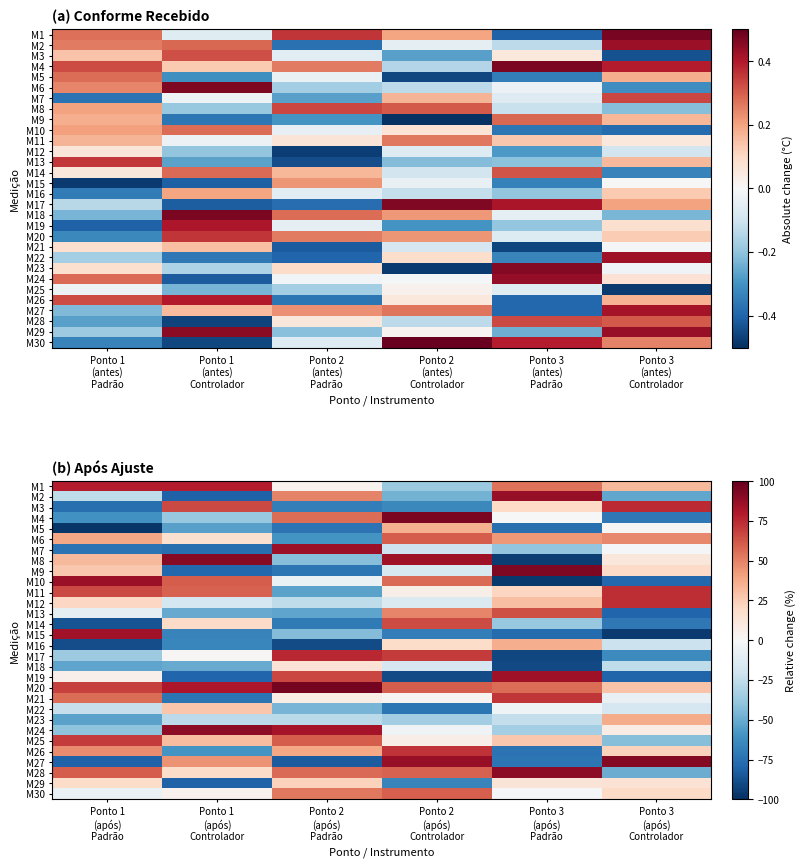

True or false: M10 has a value of -3.3 at Ponto 2 (após) Padrão.

False